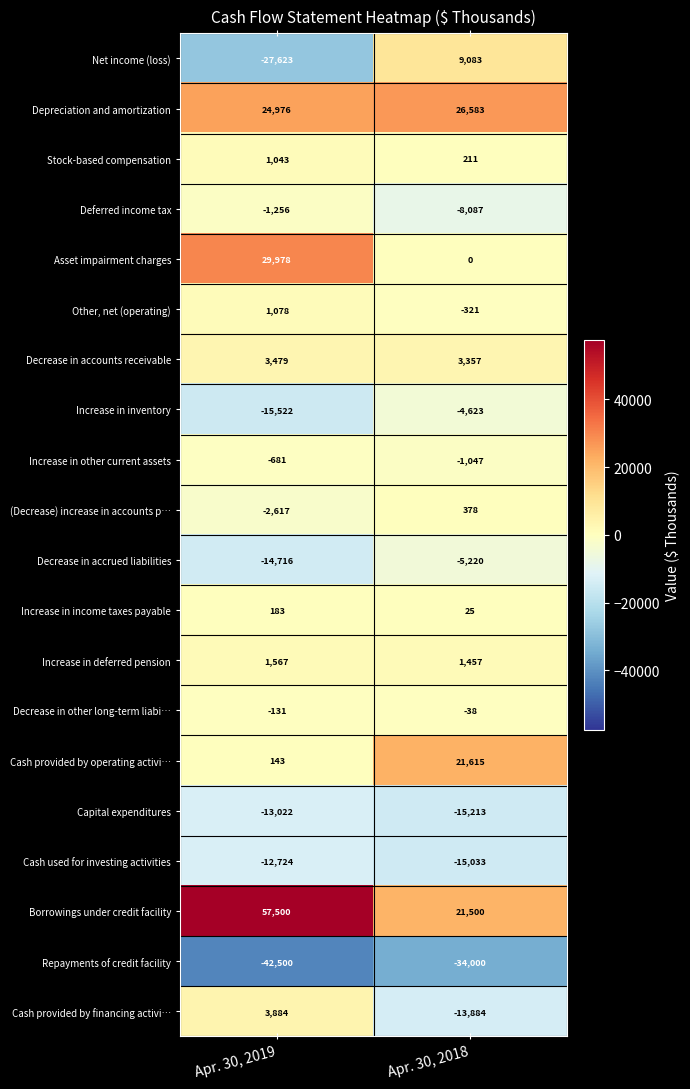

Which series has the largest total across all categories?

Borrowings under credit facility